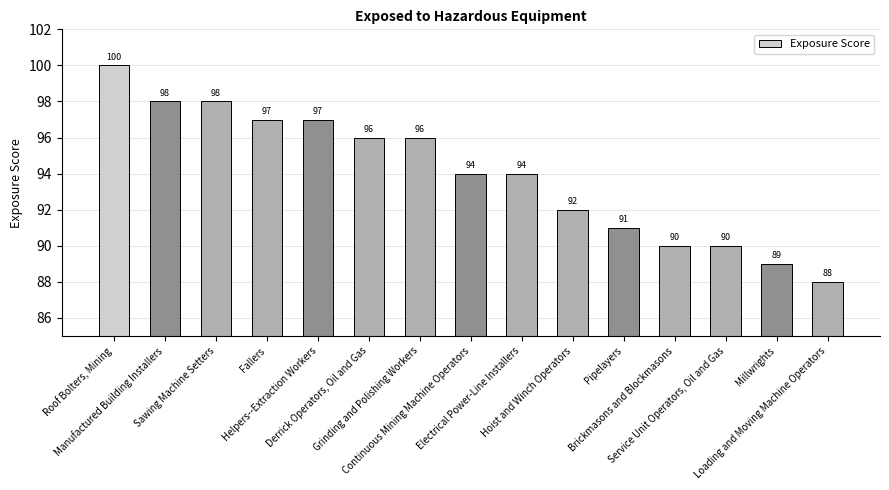

What is the greatest value displayed?

100